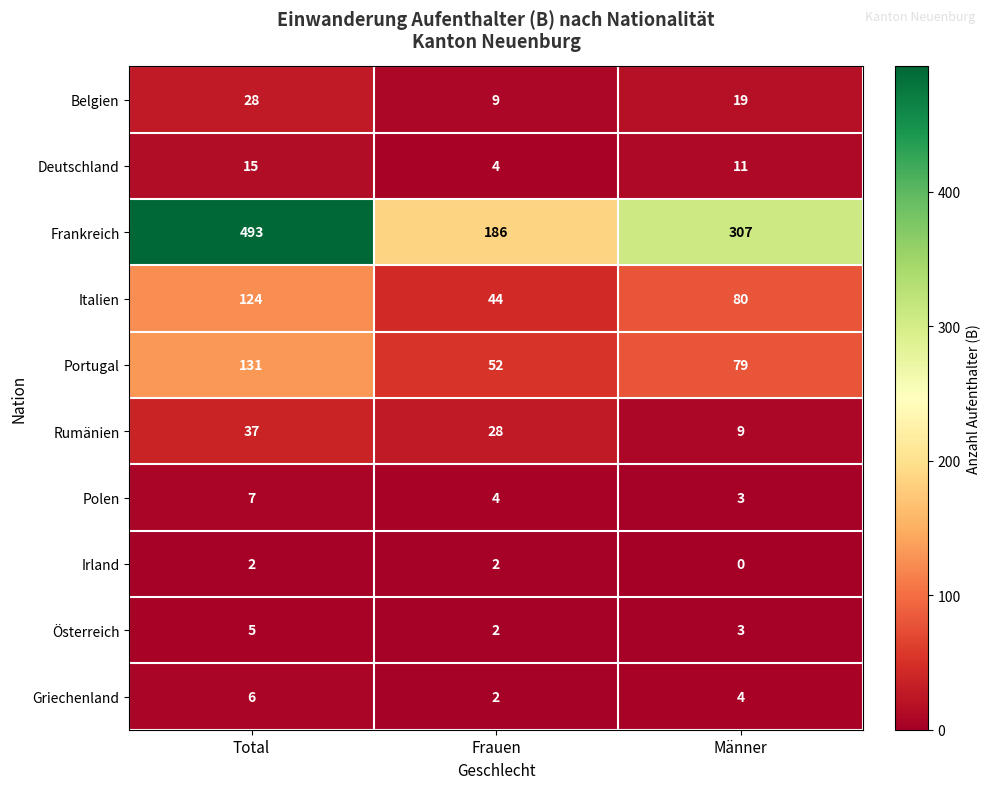

Reading left to right, list all the values displayed in this chart.

Belgien: Total=28	Frauen=9	Männer=19
Deutschland: Total=15	Frauen=4	Männer=11
Frankreich: Total=493	Frauen=186	Männer=307
Italien: Total=124	Frauen=44	Männer=80
Portugal: Total=131	Frauen=52	Männer=79
Rumänien: Total=37	Frauen=28	Männer=9
Polen: Total=7	Frauen=4	Männer=3
Irland: Total=2	Frauen=2	Männer=0
Österreich: Total=5	Frauen=2	Männer=3
Griechenland: Total=6	Frauen=2	Männer=4